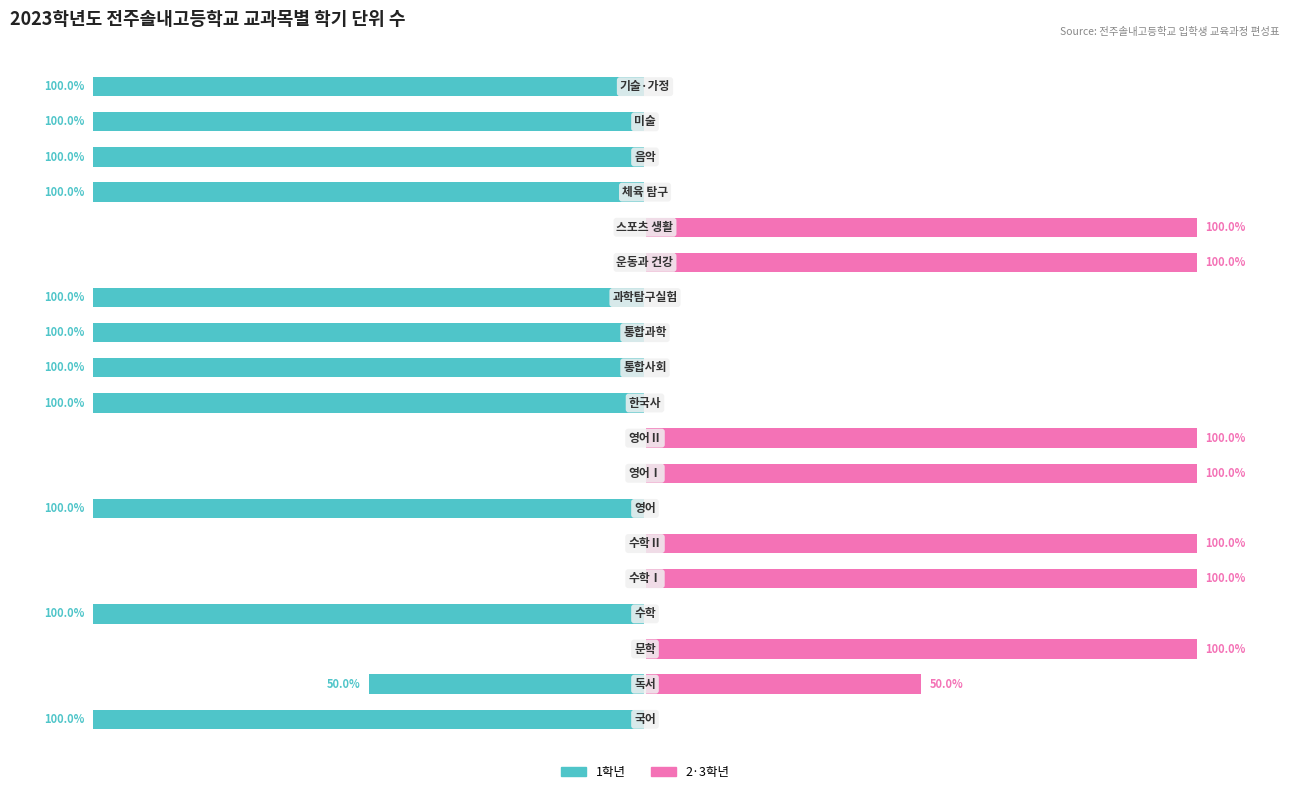

Which has a higher value, 1 or 3?

1